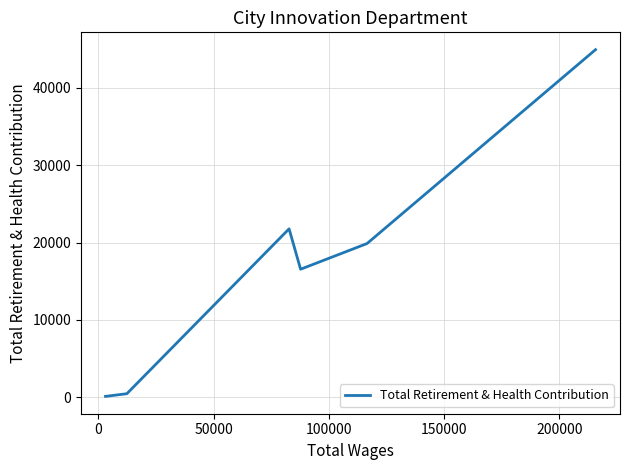

How many interior local peaks (higher than both neighbors) does the data have?

1